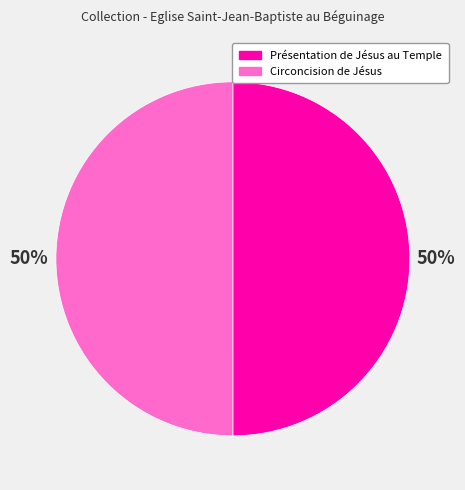

What percentage is the Présentation de Jésus au Temple slice, to the nearest percent?

50%